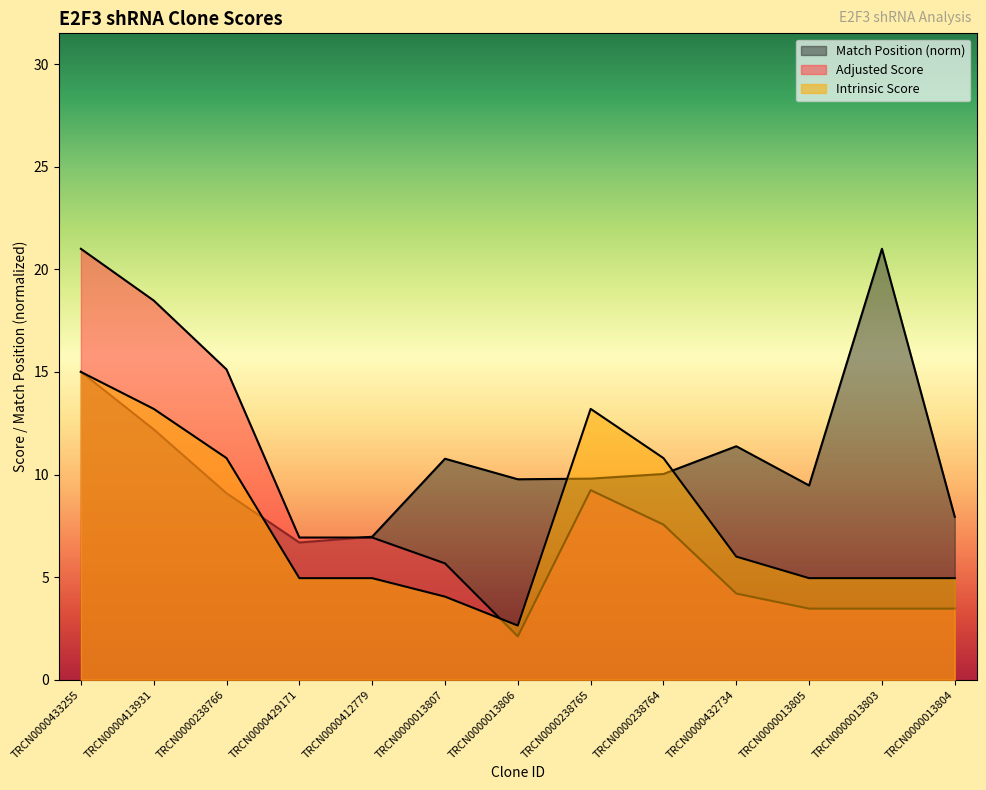

Is it true that Intrinsic Score equals 13.2 at TRCN0000413931?

True